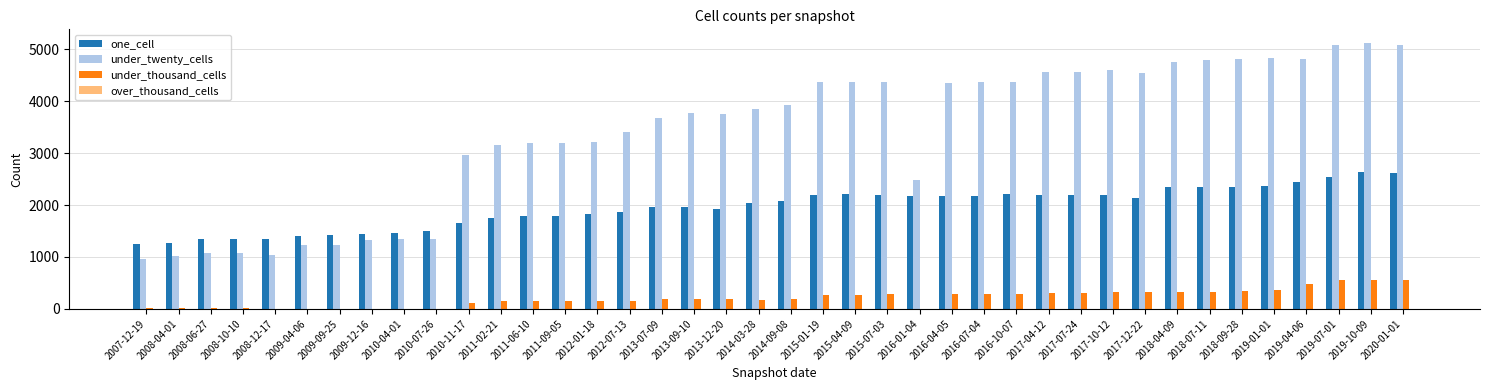

What is the sum of all under_twenty_cells values?

136162